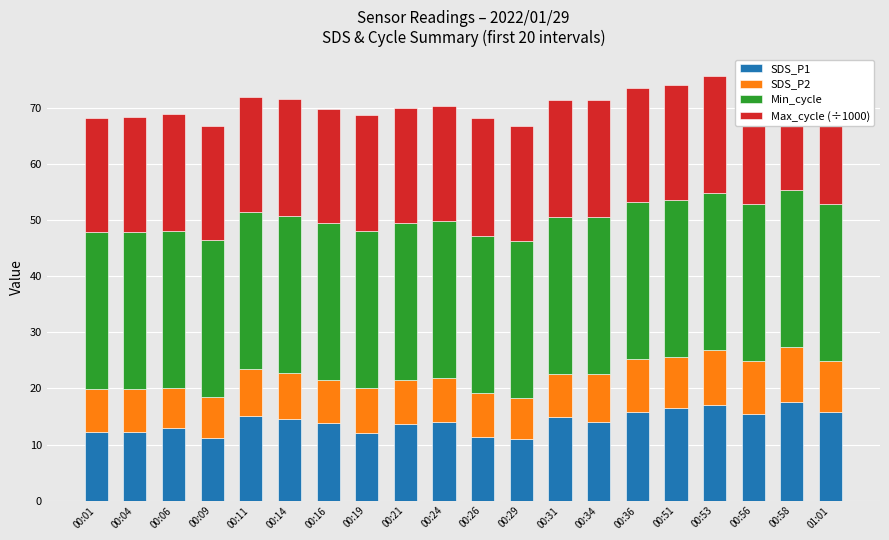

The SDS_P1 series shows 18.6 at 00:19. True or false?

False